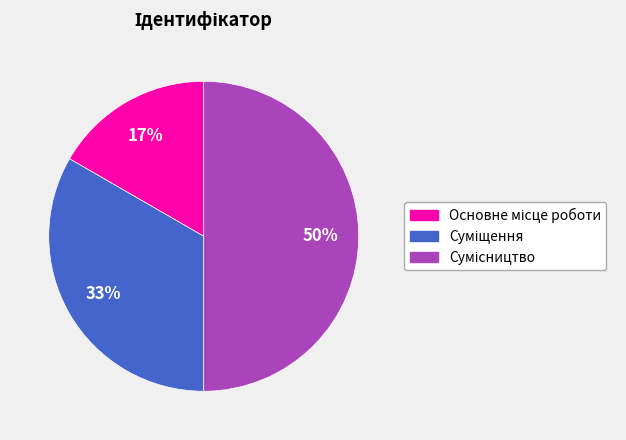

To the nearest percent, what is the average slice percentage?

33%